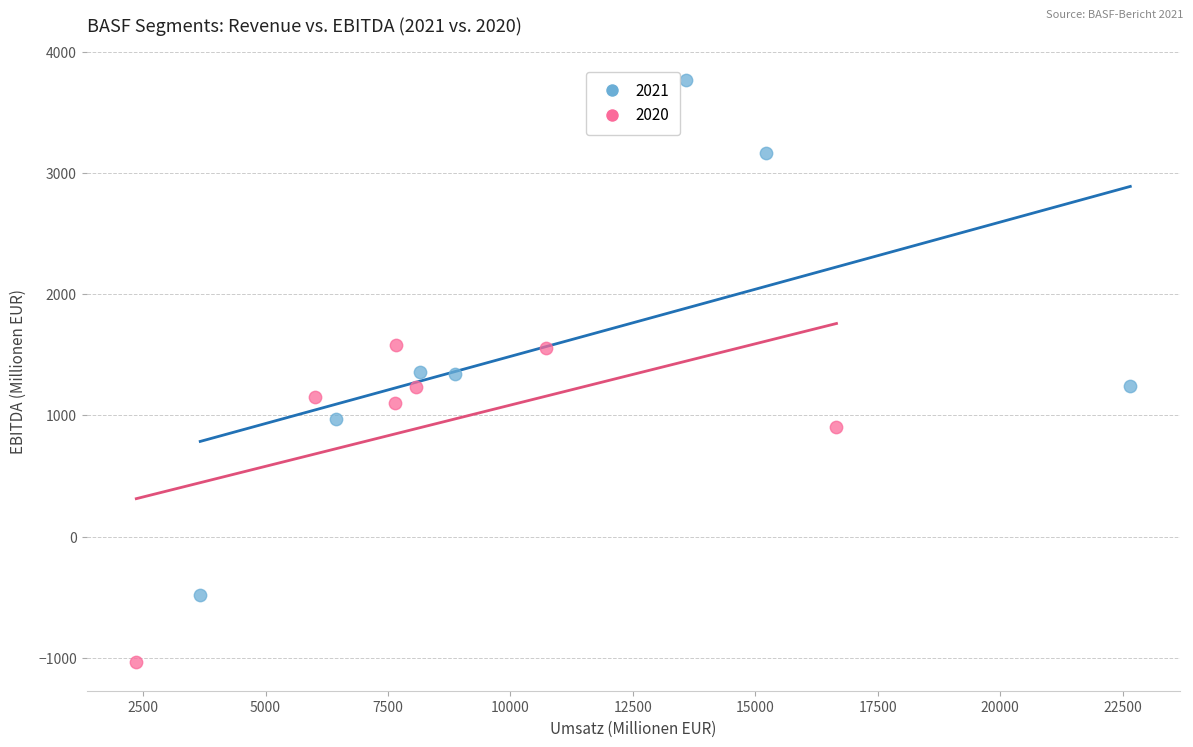

Which series has the widest spread of Y values?

2021